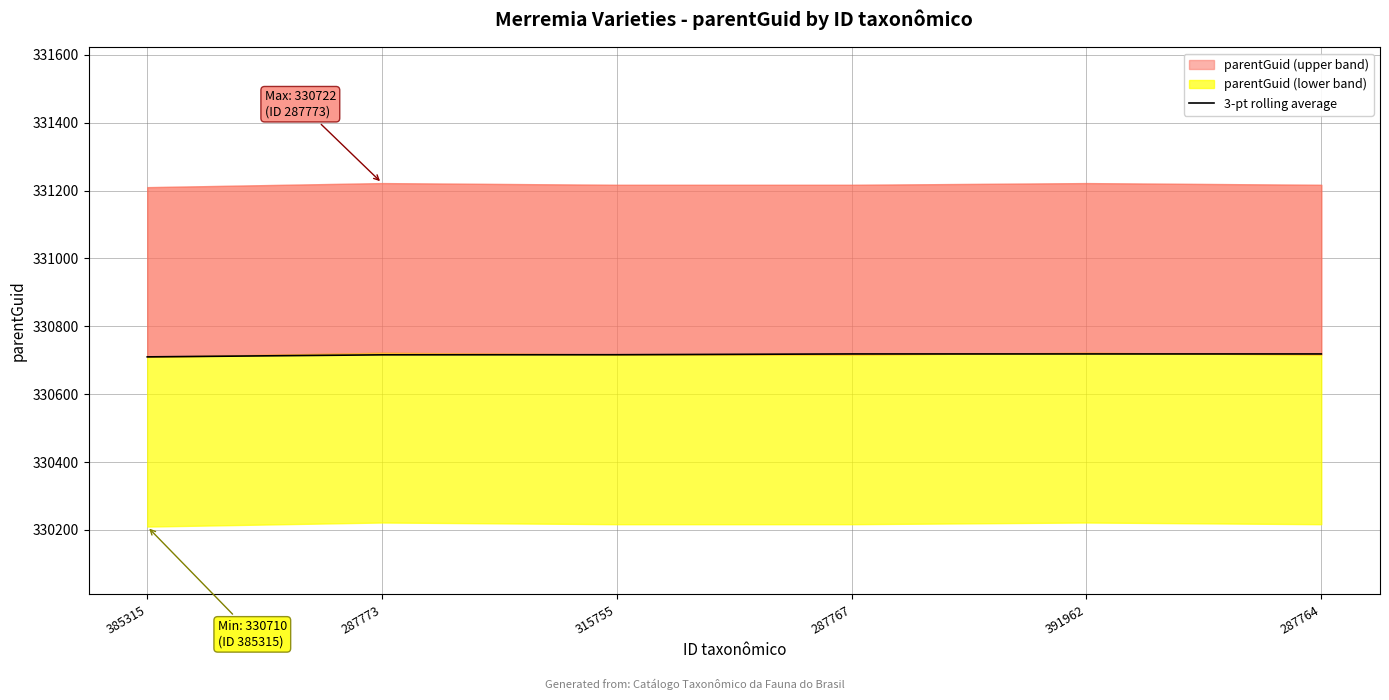

How many data points are less than 330718?

3